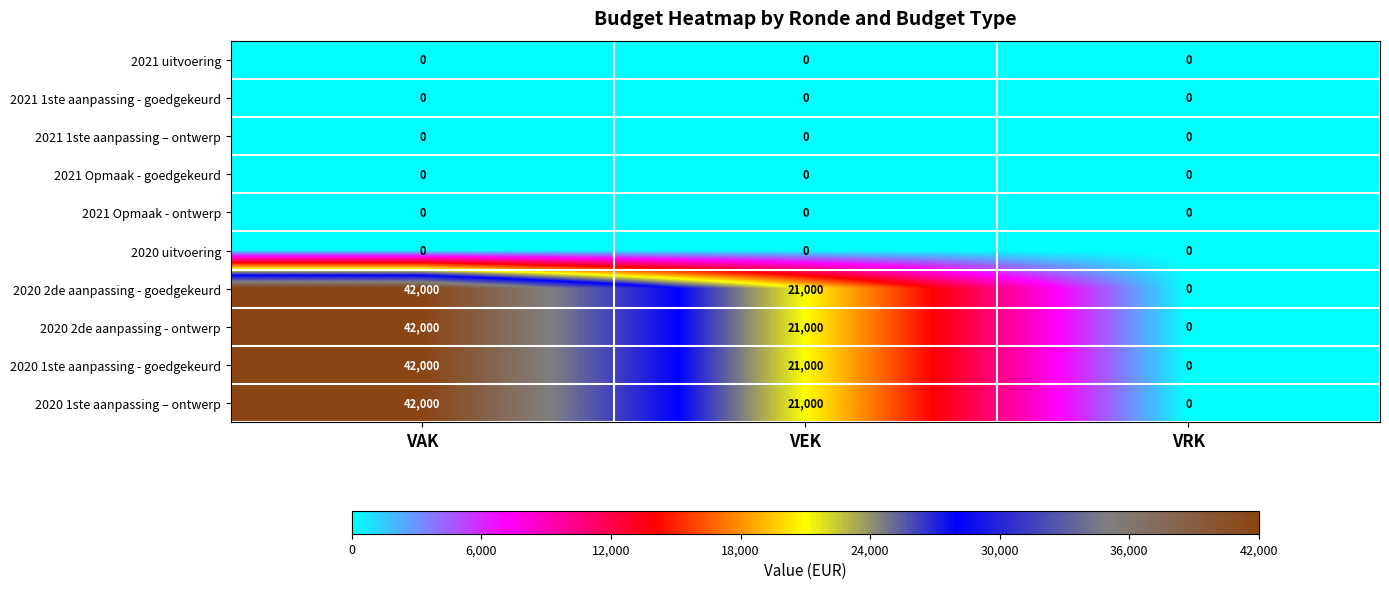

Where is 2020 2de aanpassing - ontwerp nearest to the value 21000?

VEK